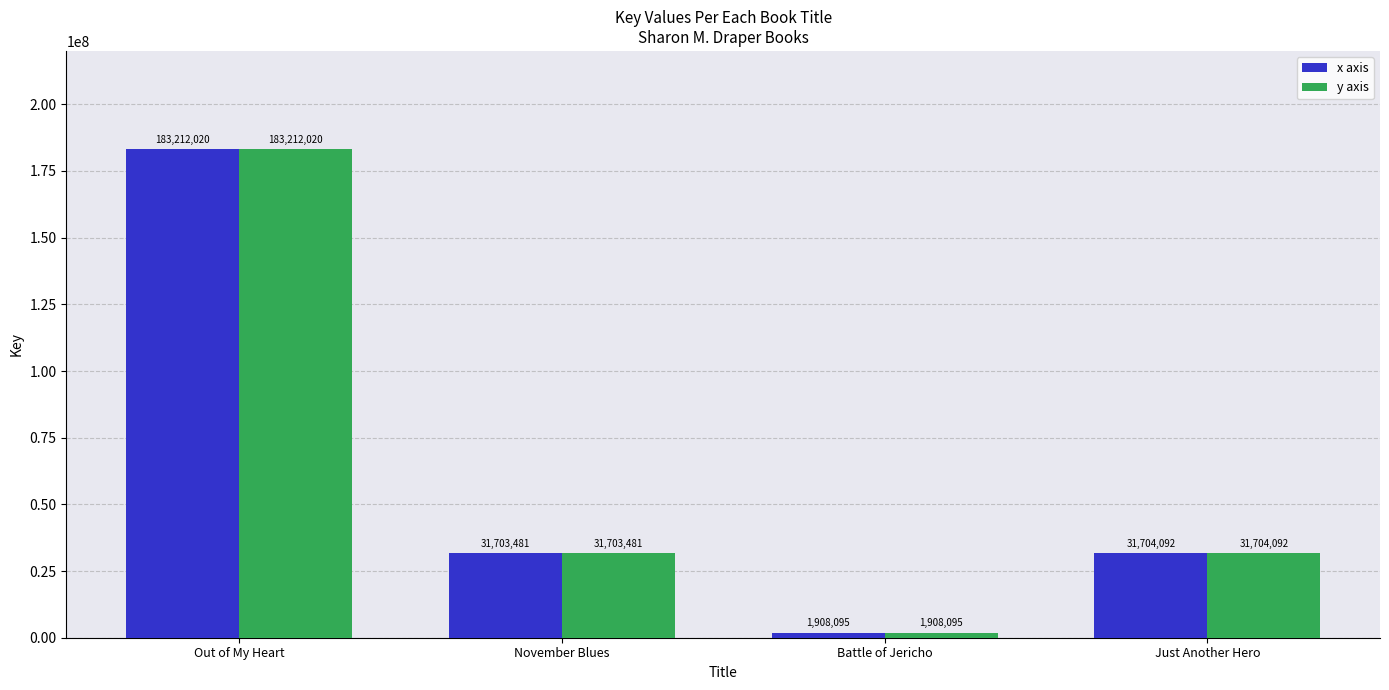

What is the value of the y axis bar at the 1st from the left?

183212020